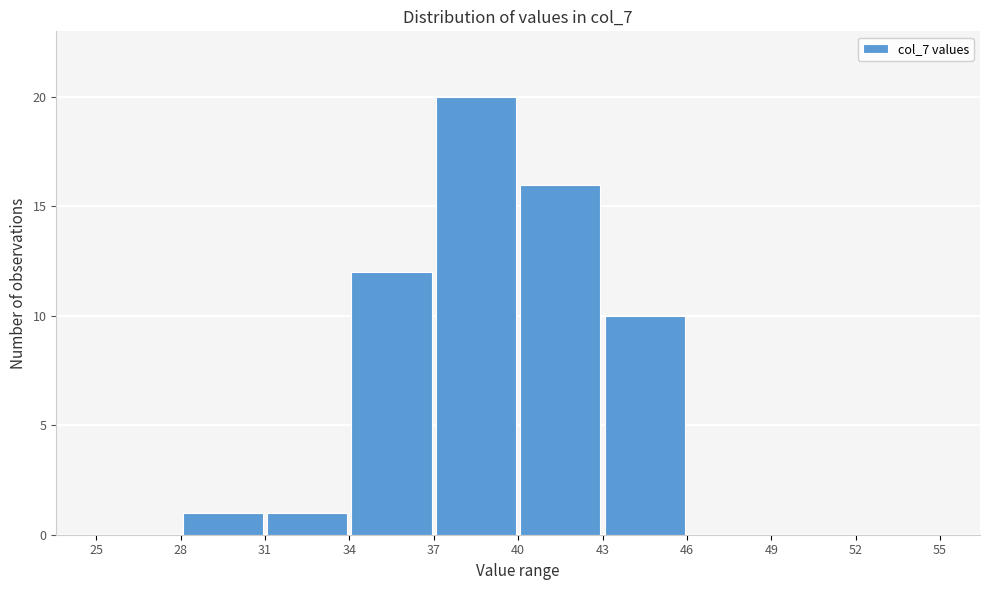

How tall is the bar that spans 43 to 46 on the x-axis? The values are not printed on the chart, so give them approximately, as read against the axis.

10